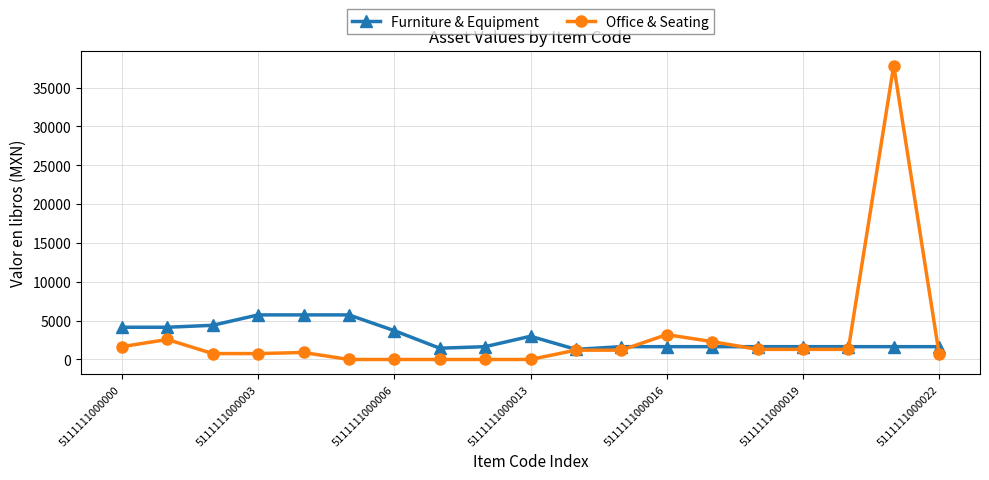

What is the value of the Office & Seating point at the 14th from the left?

2300.0